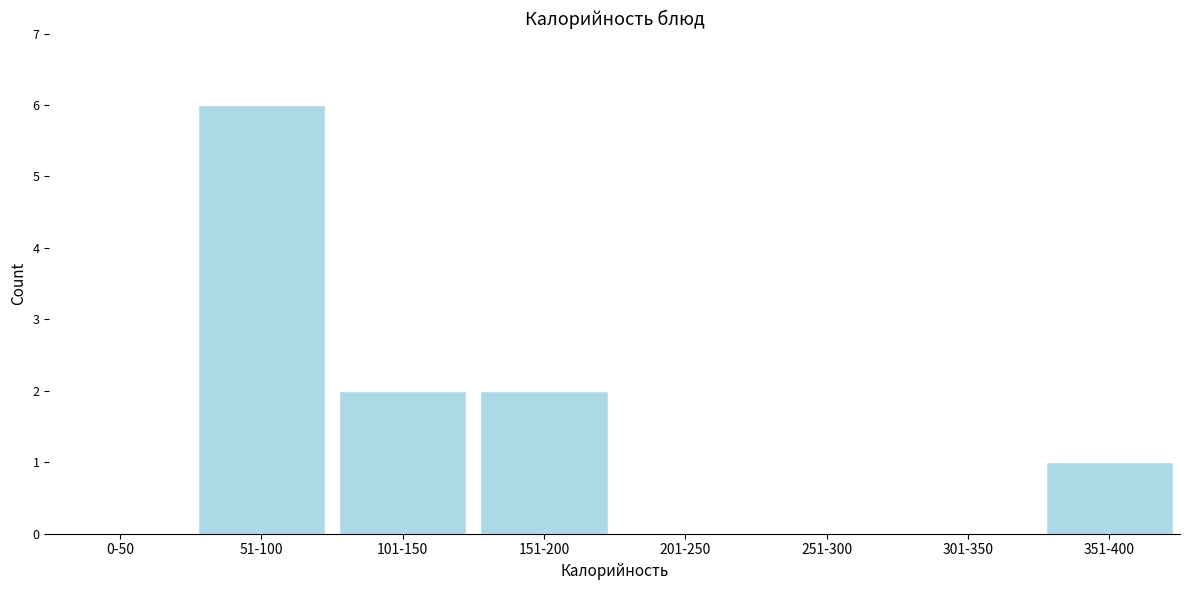

Reading left to right, list all the values displayed in this chart.

0-50=0	51-100=6	101-150=2	151-200=2	201-250=0	251-300=0	301-350=0	351-400=1